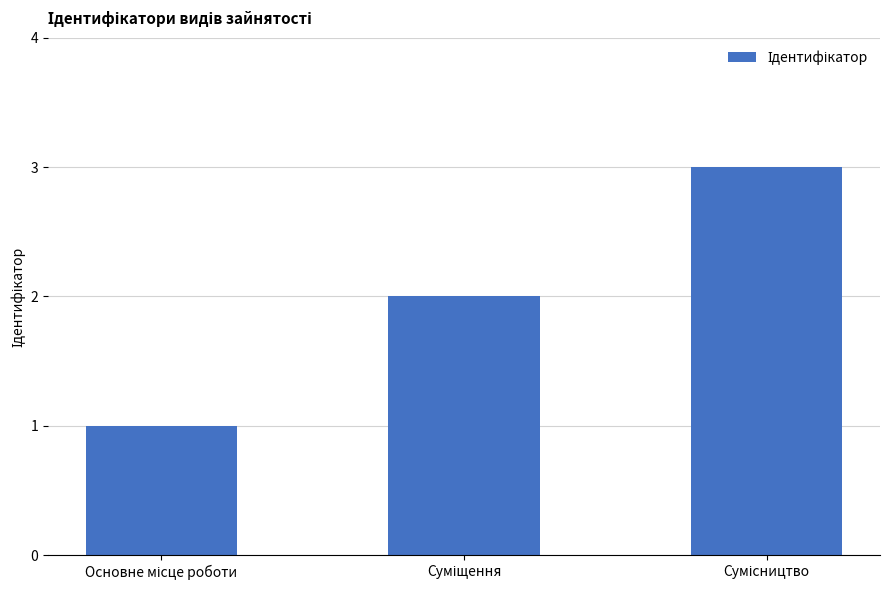

What is the sum of all values?

6